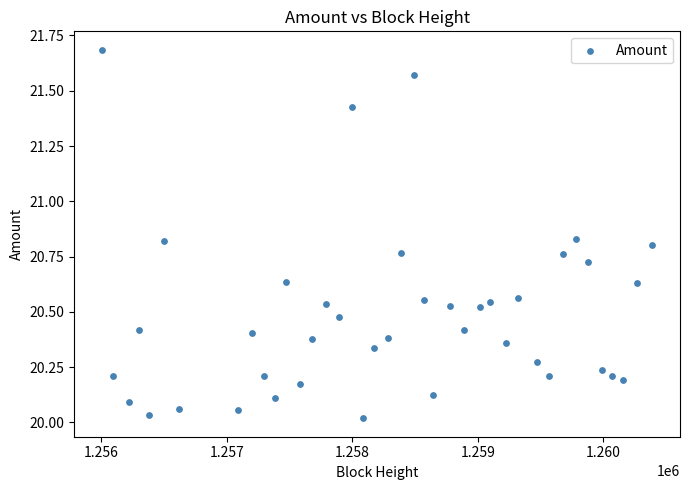

What is the range of Y values (max minus min)?

1.7